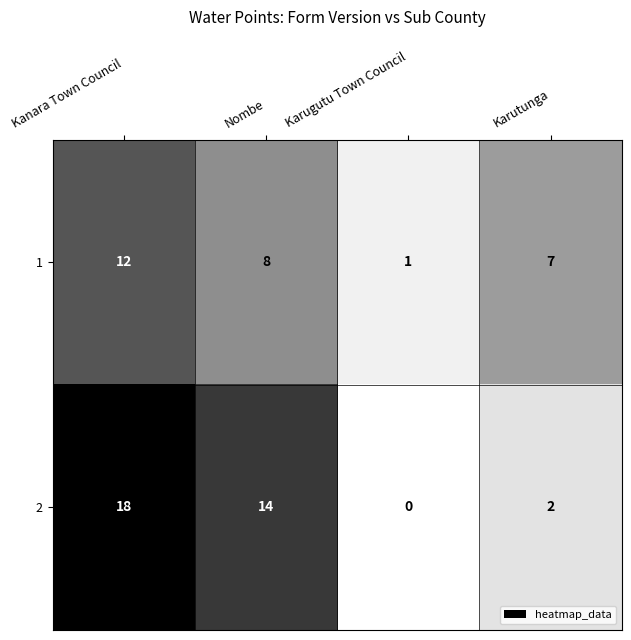

The value of 2 at Kanara Town Council is 10. True or false?

False